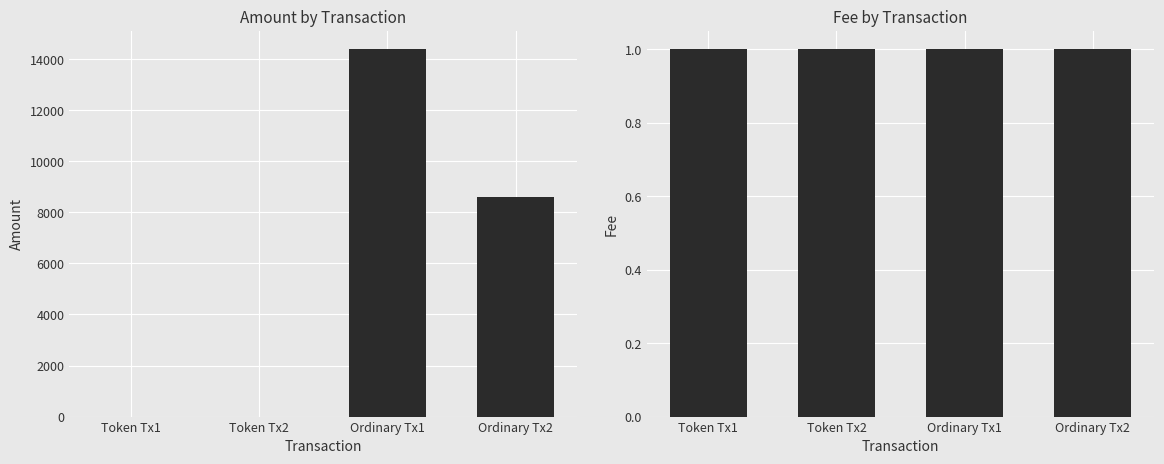

How many bars are there in total?

8